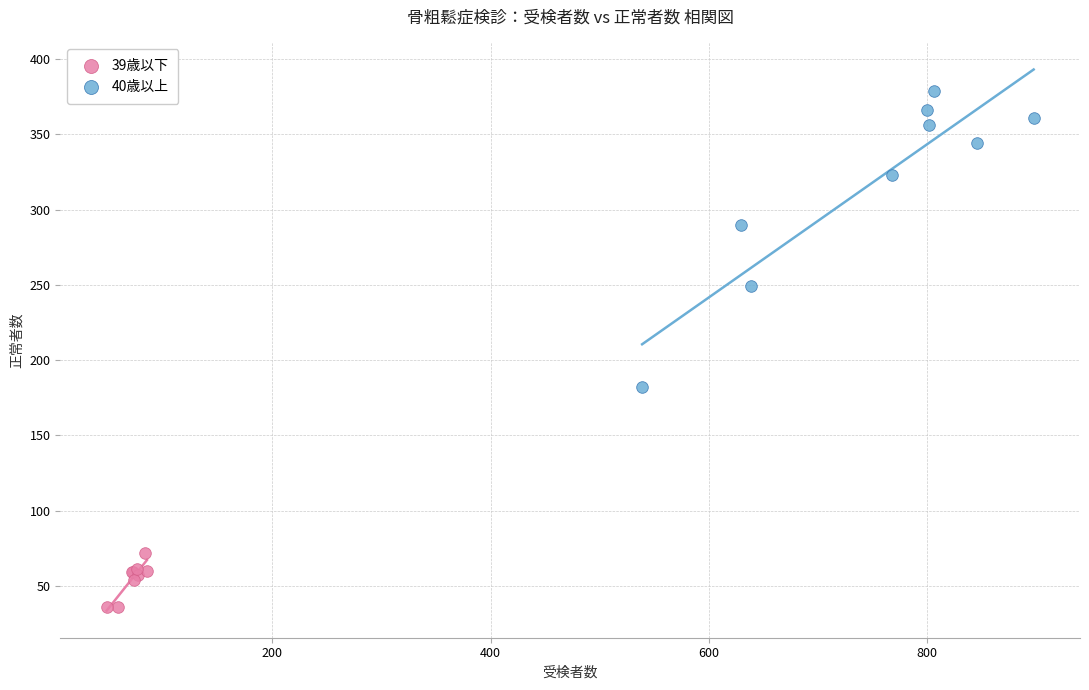

Which series has the largest Y range (max minus min)?

40歳以上